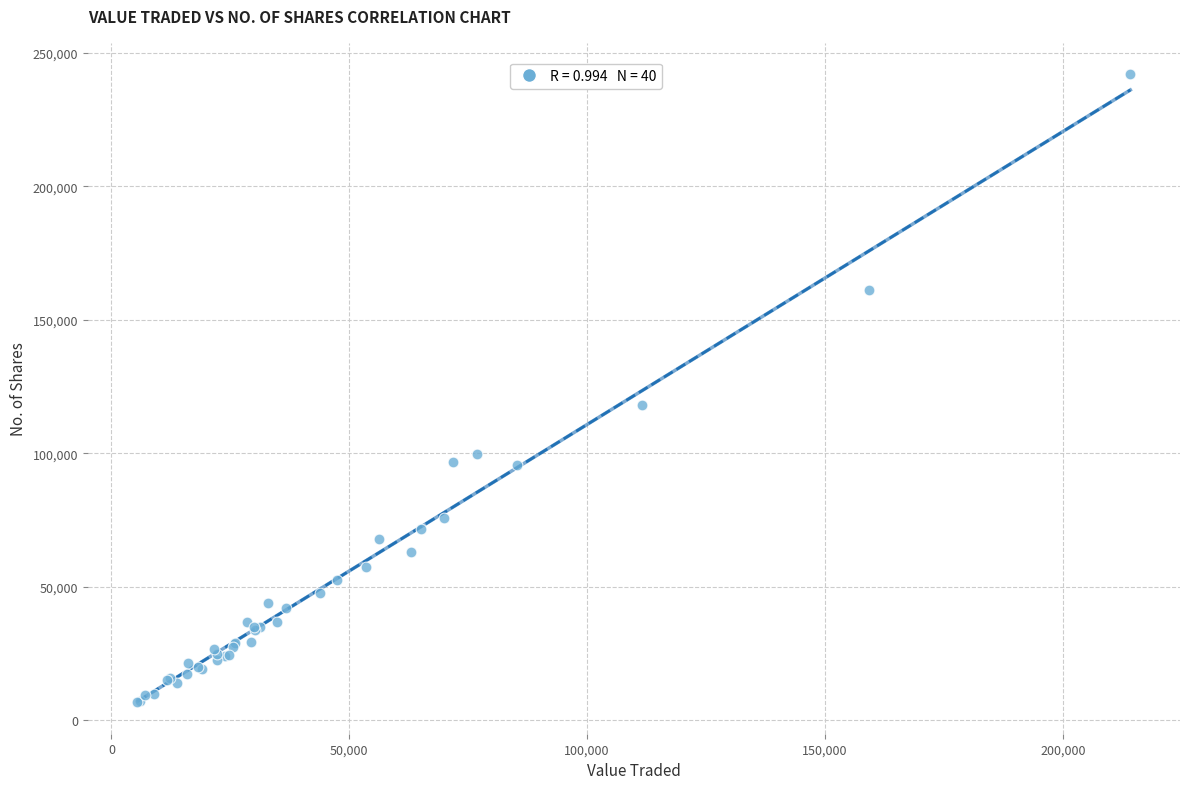

What Y value in the scatter plot is closest to 124303?

118180